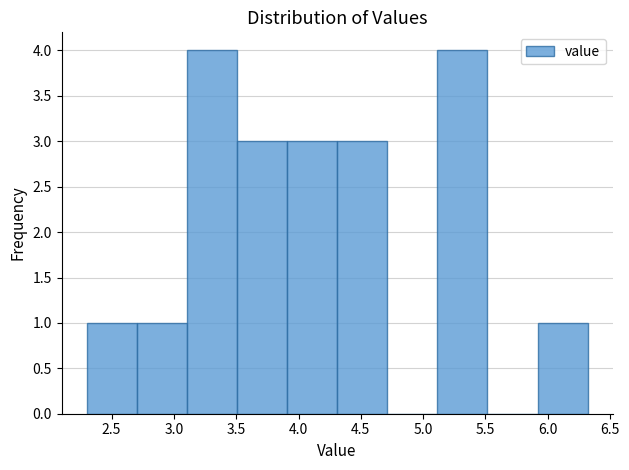

What is the height of the bar covering 3.5 to 3.9 on the x-axis? Neither the bar edges nor the heights are printed on the chart, so give them approximately, as read against the axes.

3